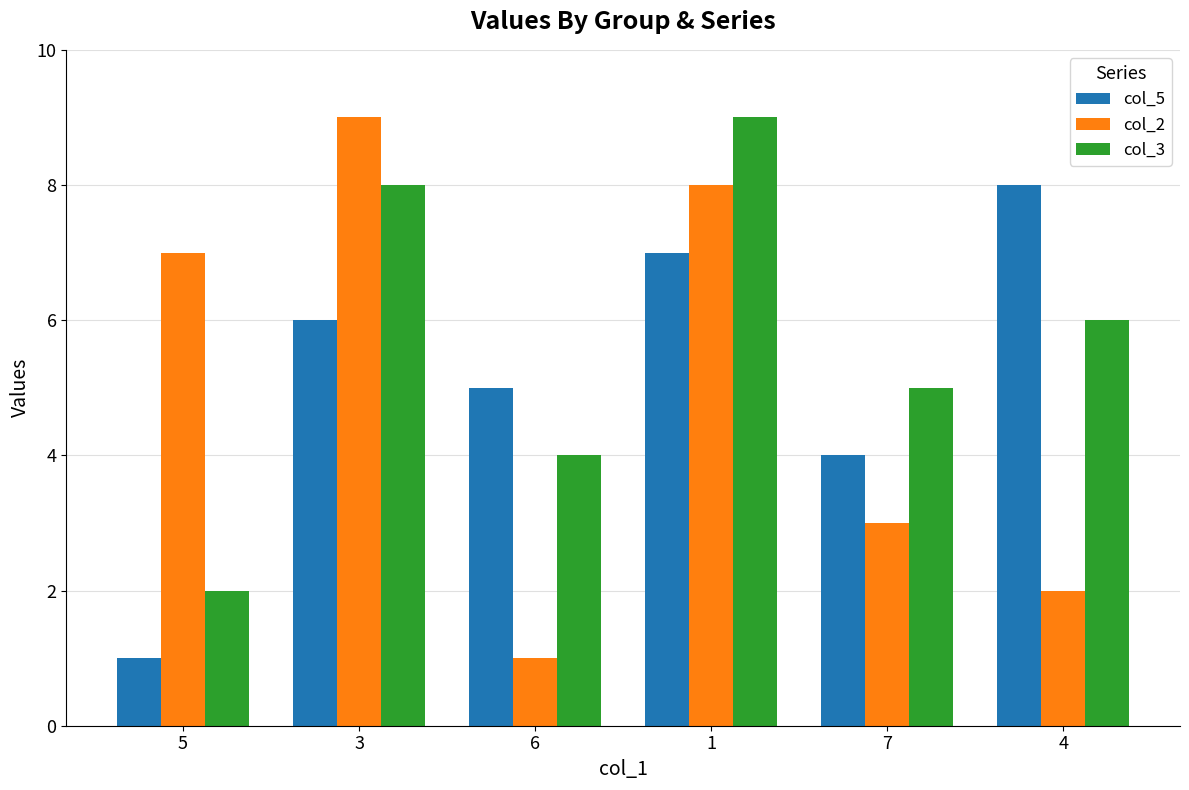

What is the maximum value shown in the chart?

9